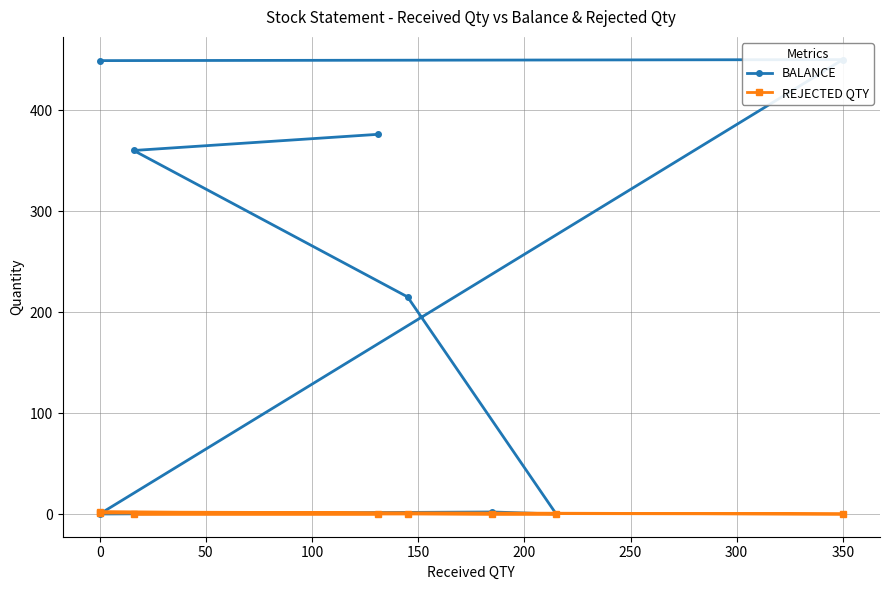

What is the total value across all series at 350?

450